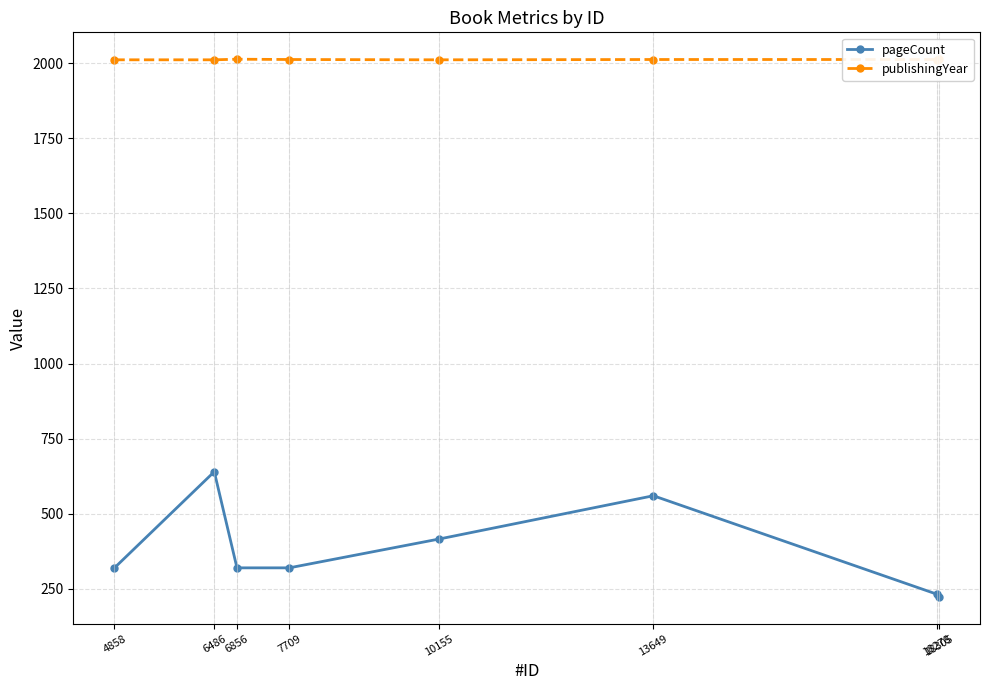

Which category has the lowest value across all series?

18305